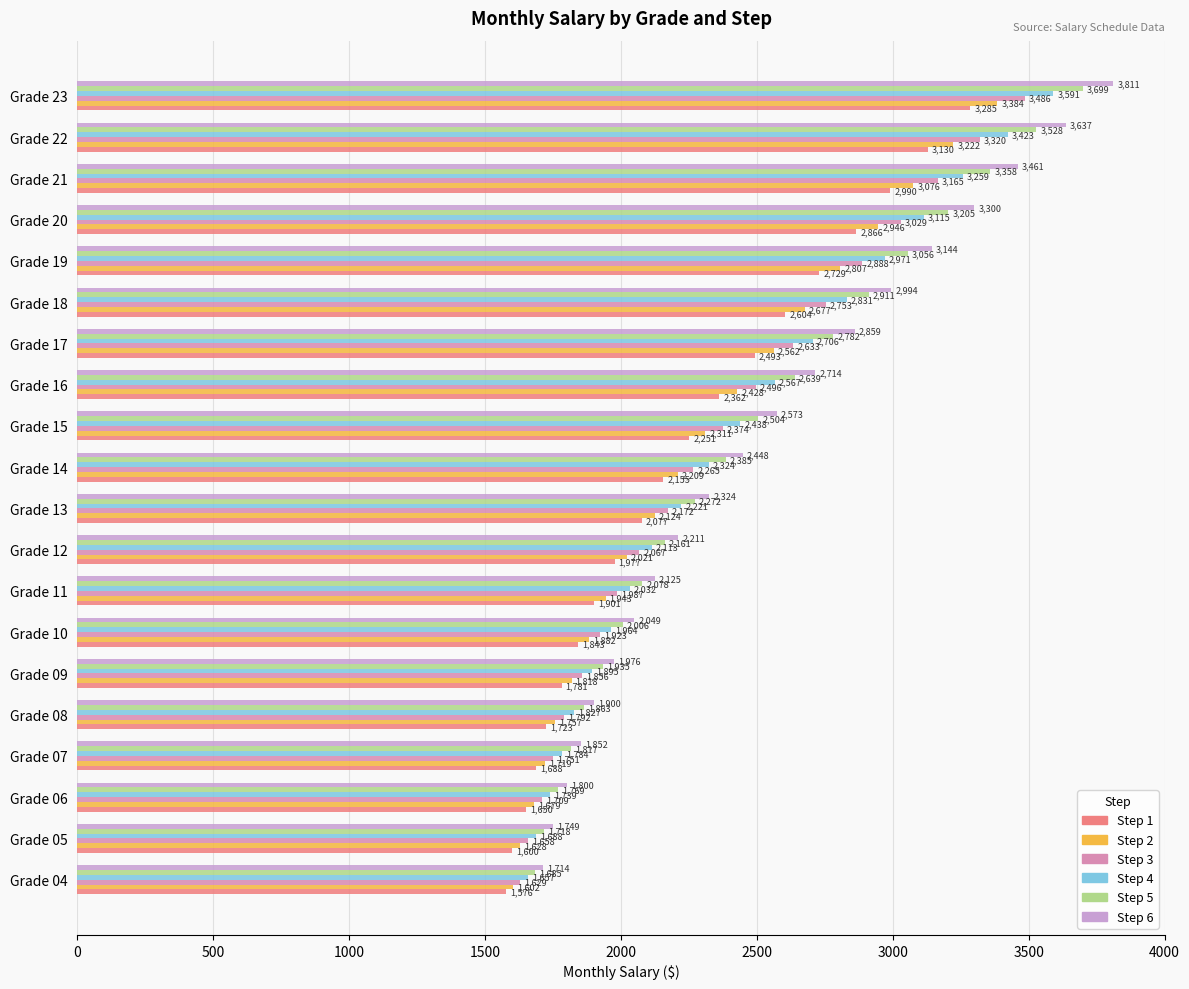

The Step 2 series shows 1719.2 at Grade 07. True or false?

True